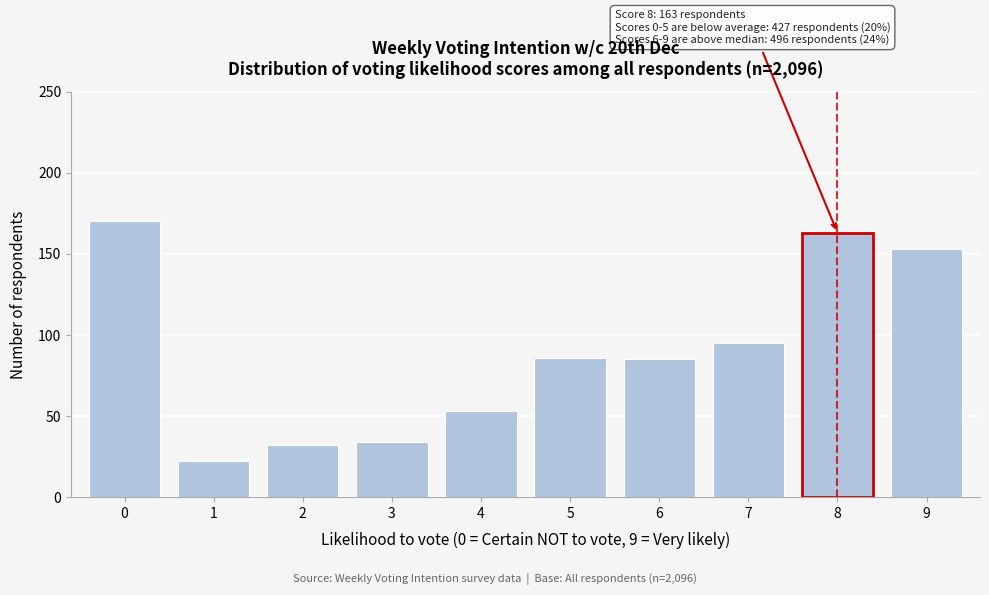

Reading right to left, transcribe all the data shown in this chart.

9=153	8=163	7=95	6=85	5=86	4=53	3=34	2=32	1=22	0=170